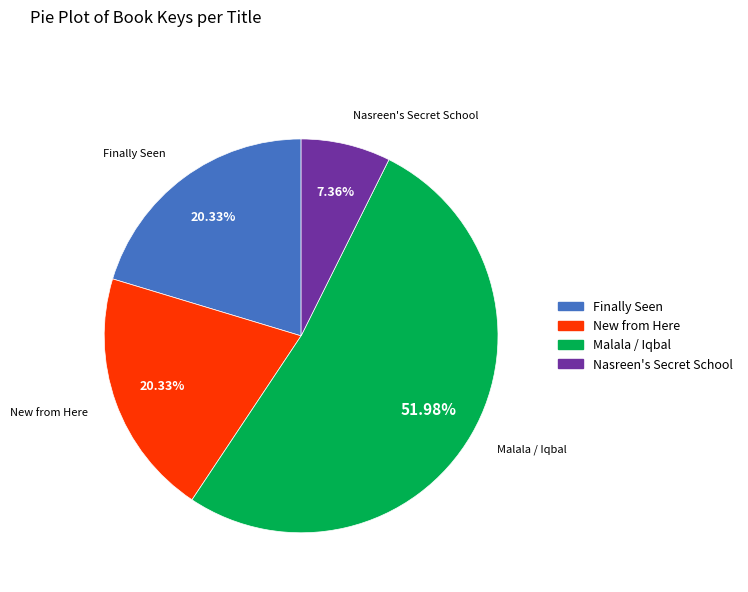

To the nearest percent, what is the average slice percentage?

25%